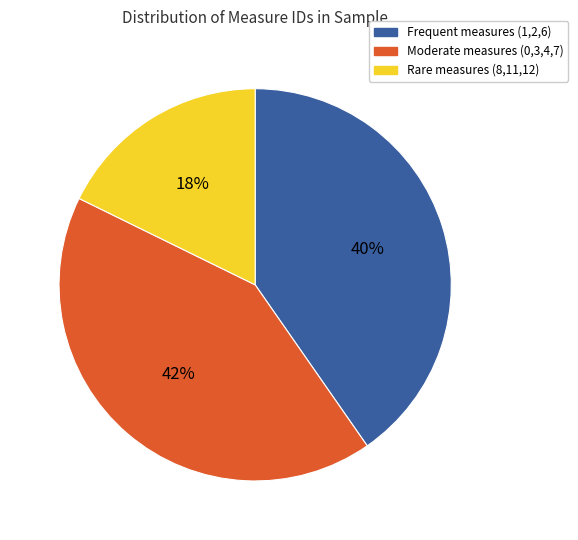

Is there a majority slice in this chart?

No